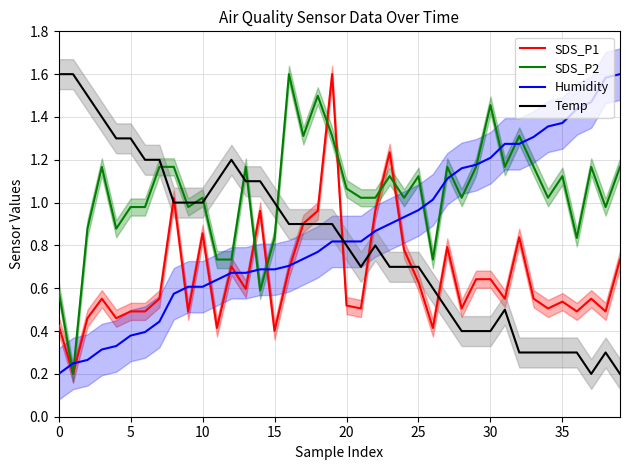

What is the value of the SDS_P1 point at the 28th from the left?

0.8